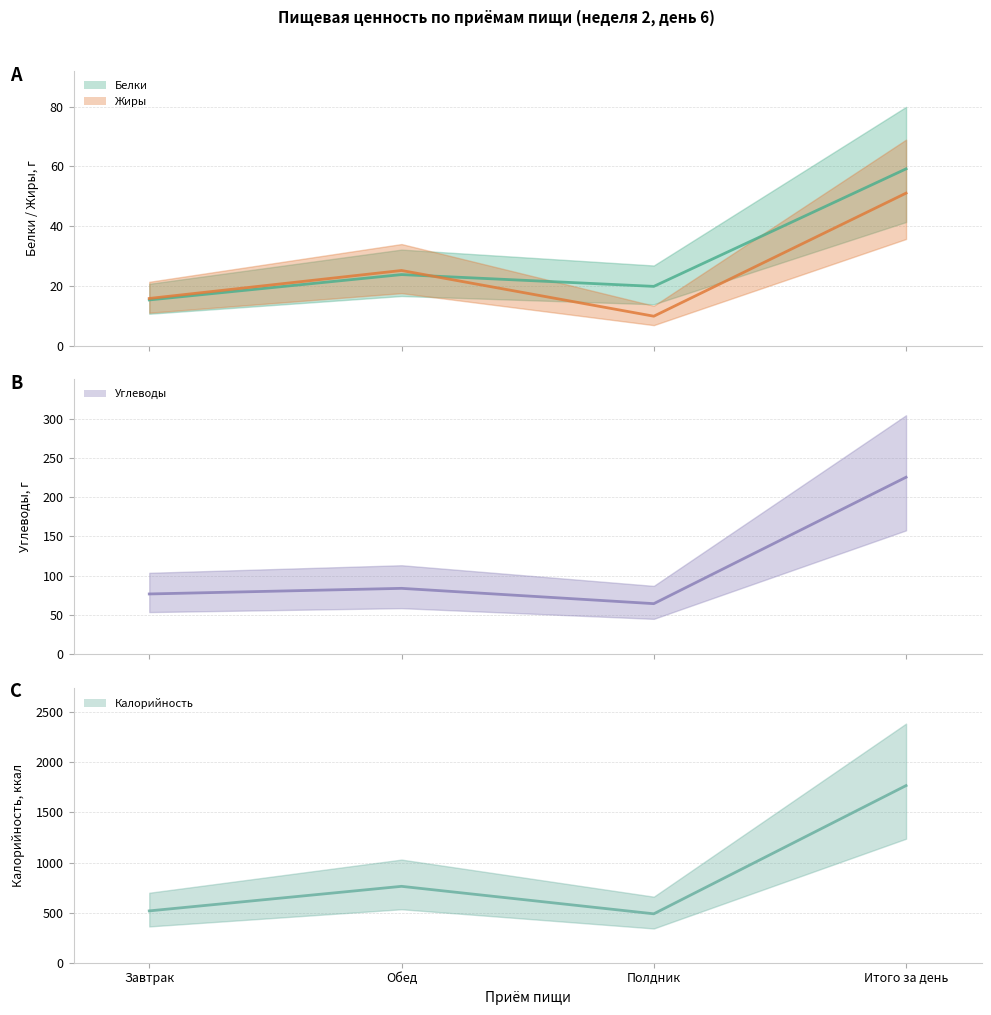

What is the sum of the Жиры values at Завтрак and Обед?

41.1